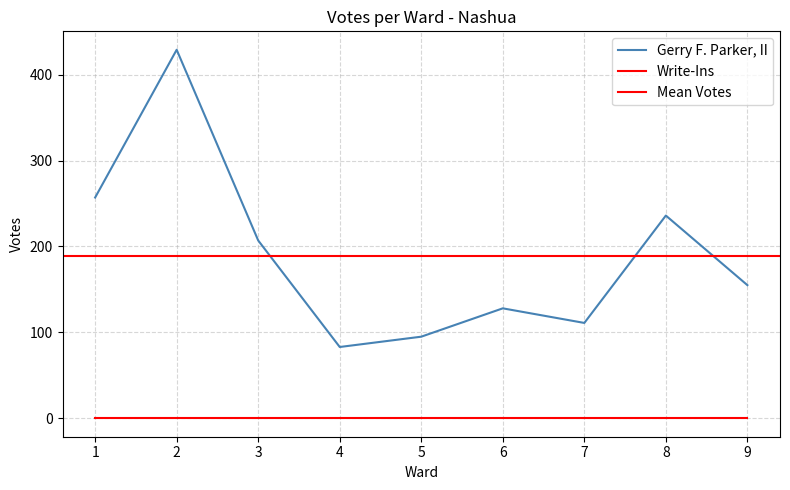

Which has a higher value, 8 or 3?

8